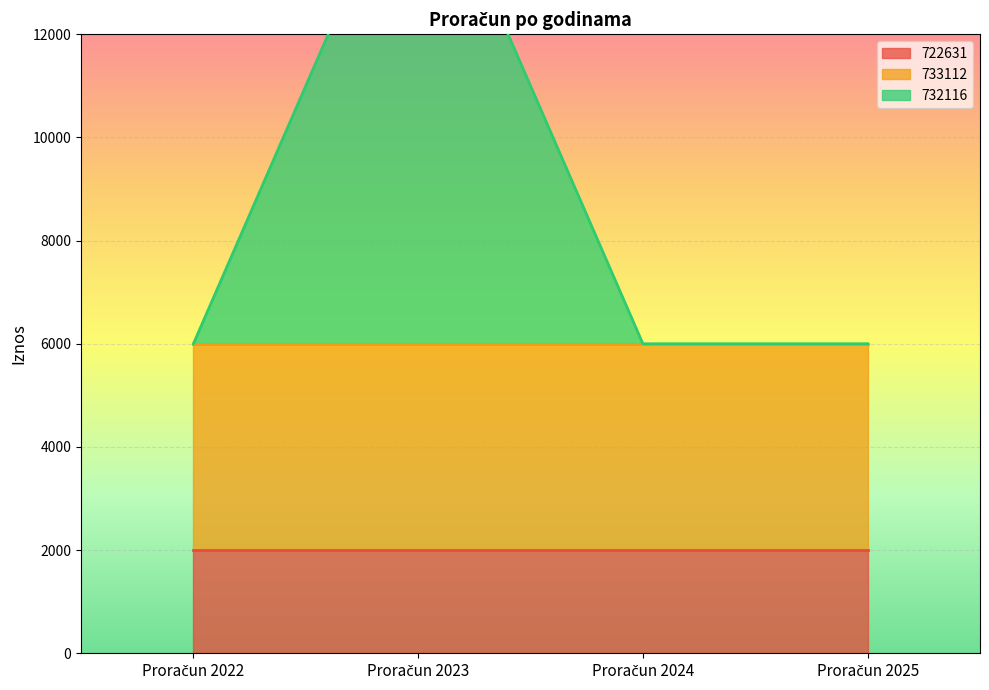

Which has a higher value, Proračun 2023 or Proračun 2025?

Proračun 2023